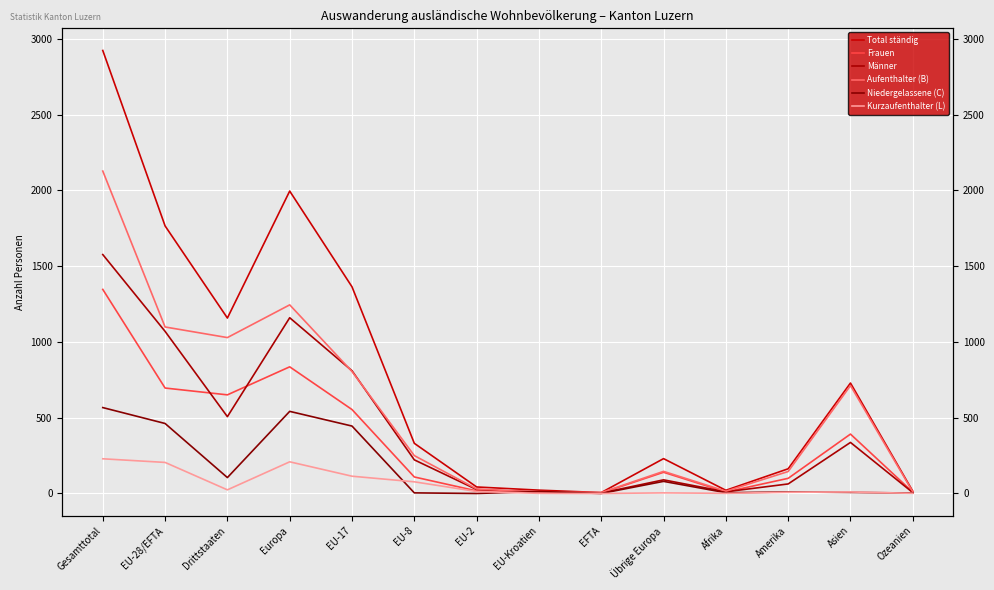

In Männer, how many points are lower than both neighbors (excluding endpoints)?

3